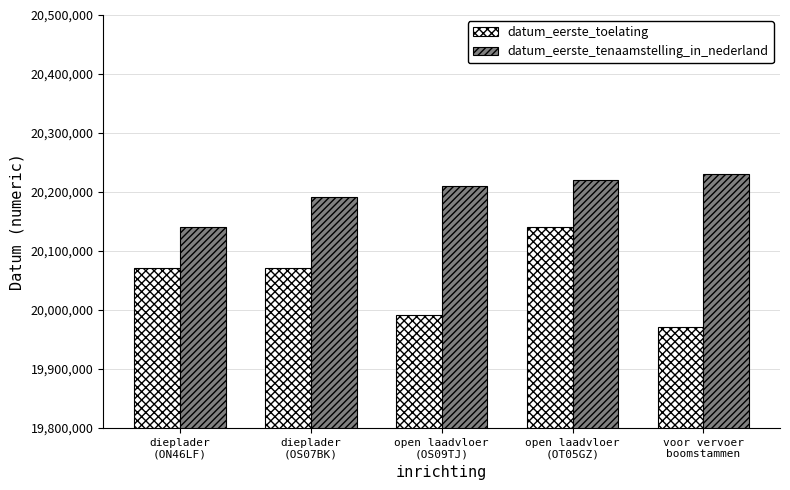

Read the datum_eerste_toelating value at open laadvloer
(OS09TJ).

19991025